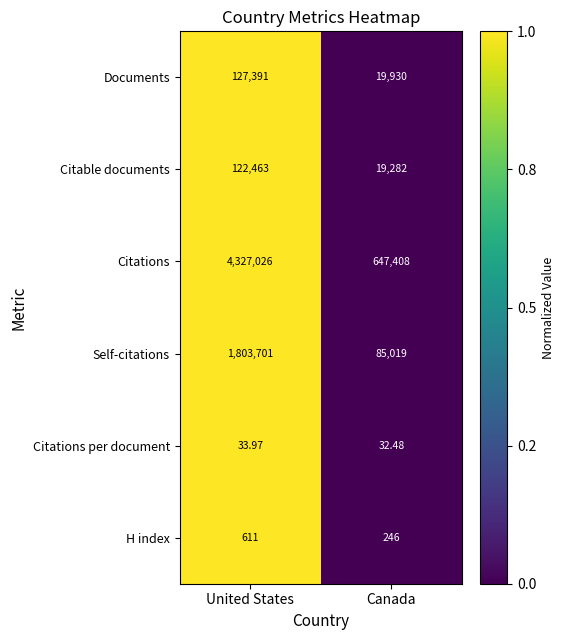

Which series has the widest spread of values?

Citations